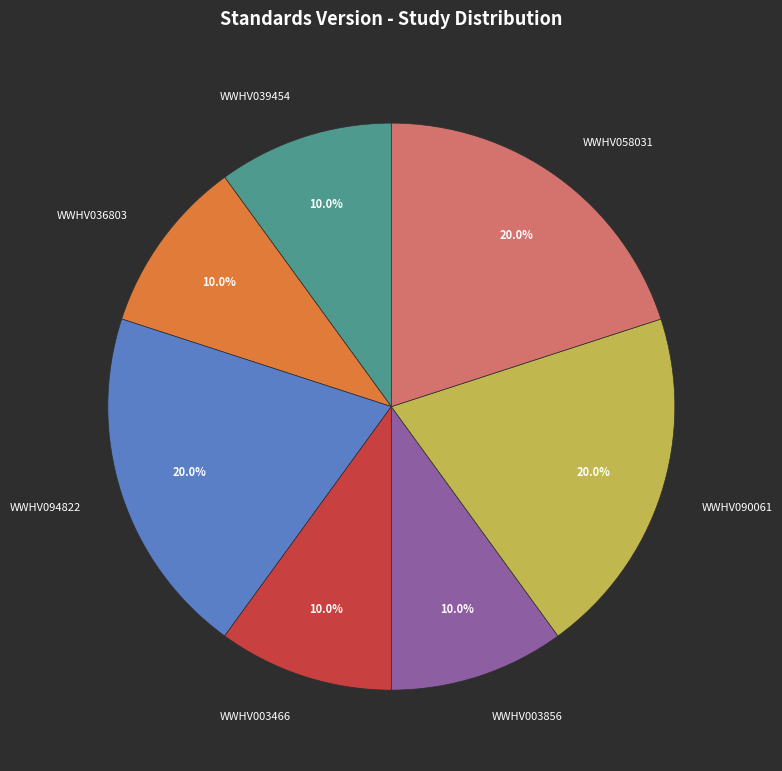

Does WWHV003856 account for over 50% of the chart?

No